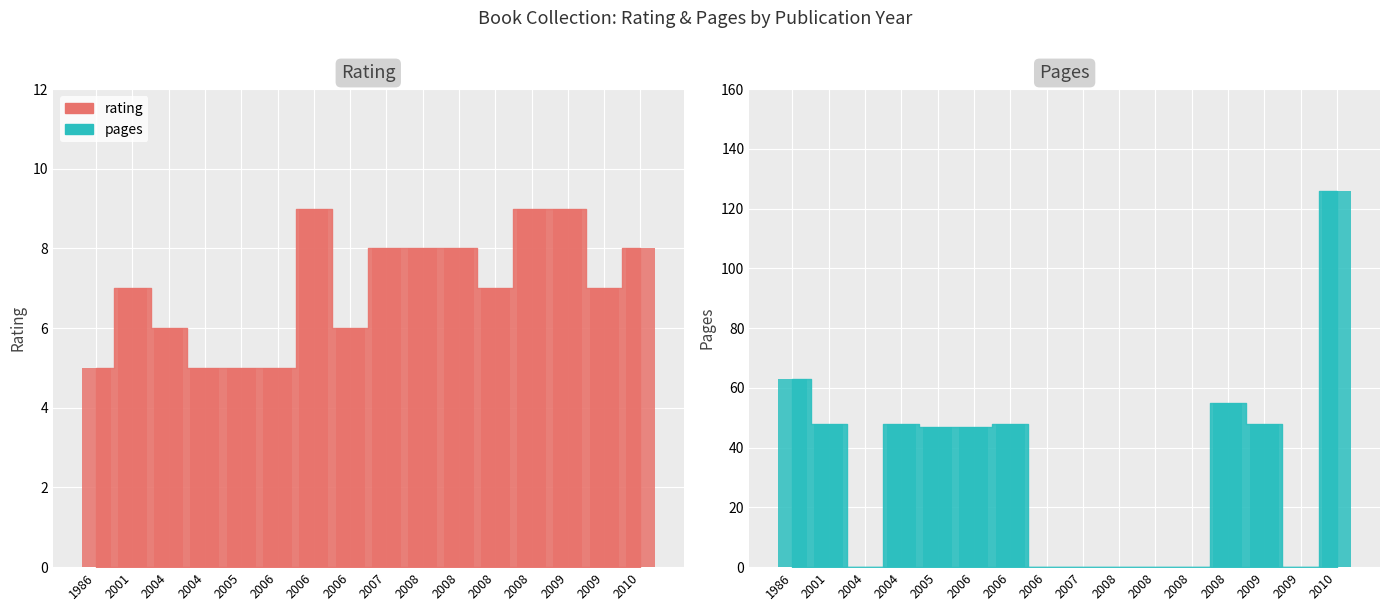

Count the Rating values in the range 6 to 8.

9